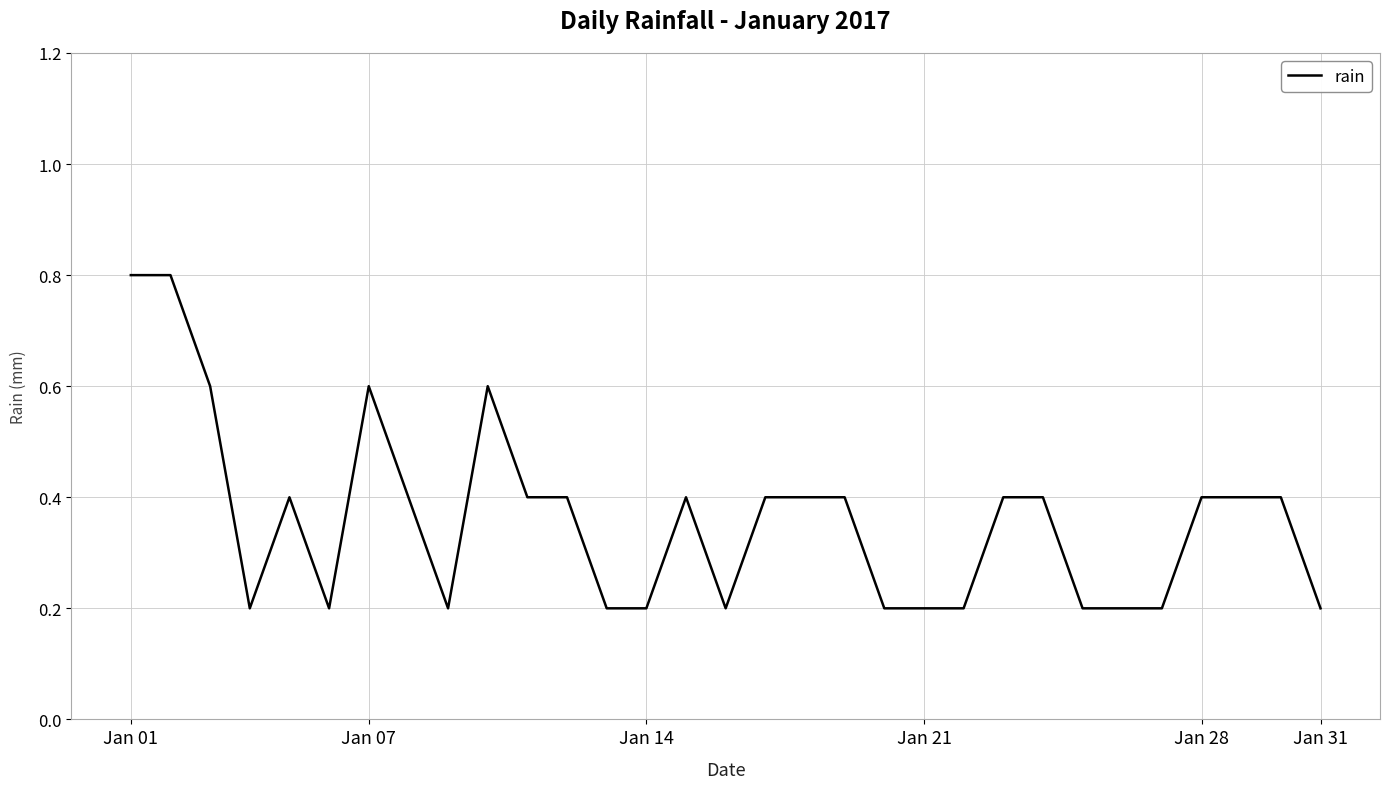

What is the greatest value displayed?

0.8